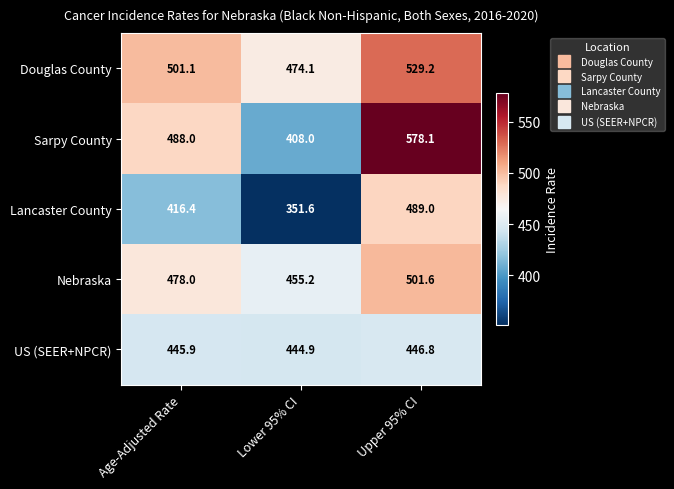

What is the approximate value of Douglas County at Upper 95% CI?

529.2